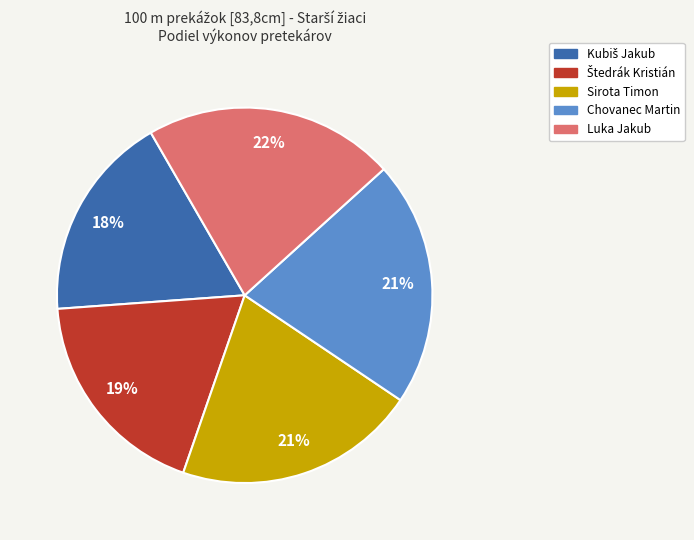

Is there a majority slice in this chart?

No